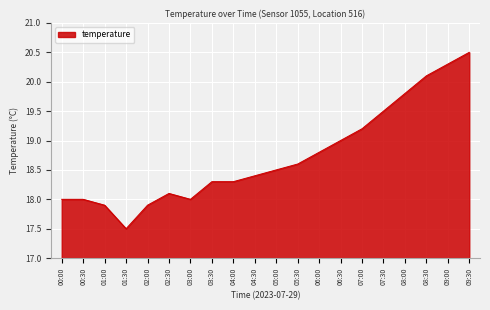

Which label corresponds to the smallest value in the chart?

01:30